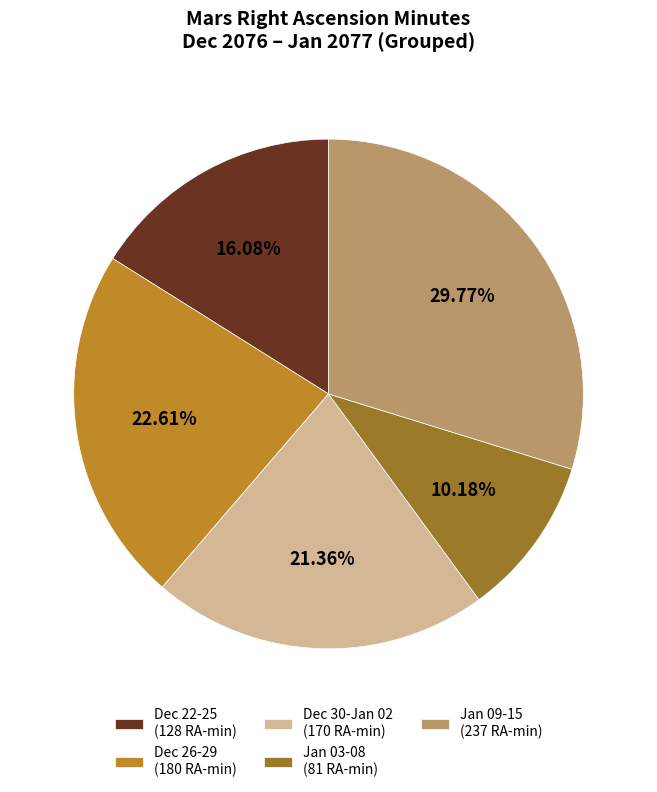

Rank the categories by value from highest to lowest.

Jan 09-15 (237 RA-min), Dec 26-29 (180 RA-min), Dec 30-Jan 02 (170 RA-min), Dec 22-25 (128 RA-min), Jan 03-08 (81 RA-min)